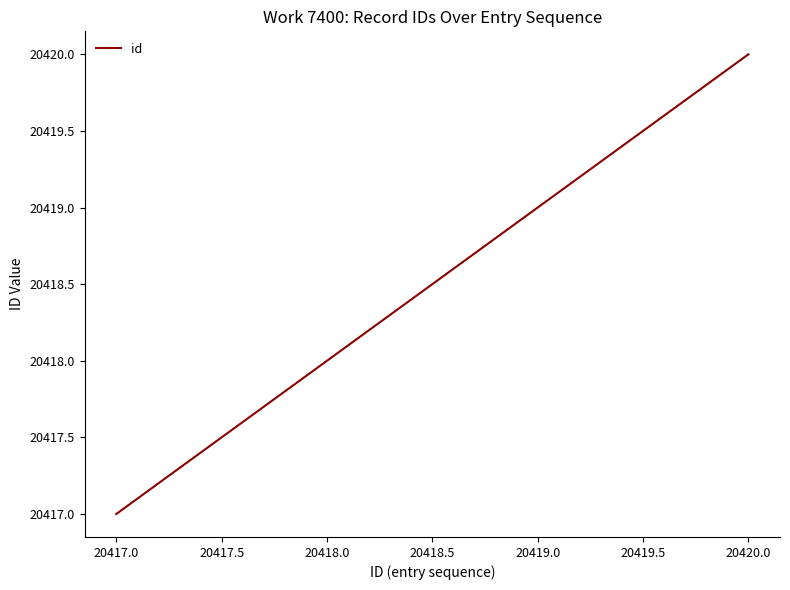

Count the values in the range 20418 to 20420.

3